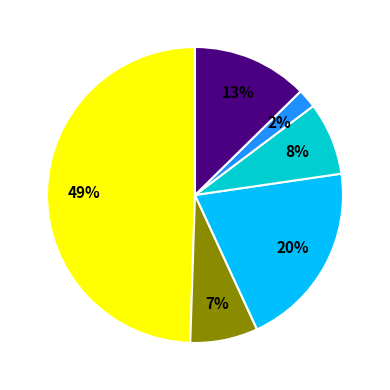

To the nearest percent, what is the difference between the largest and smallest slice percentages?

47%